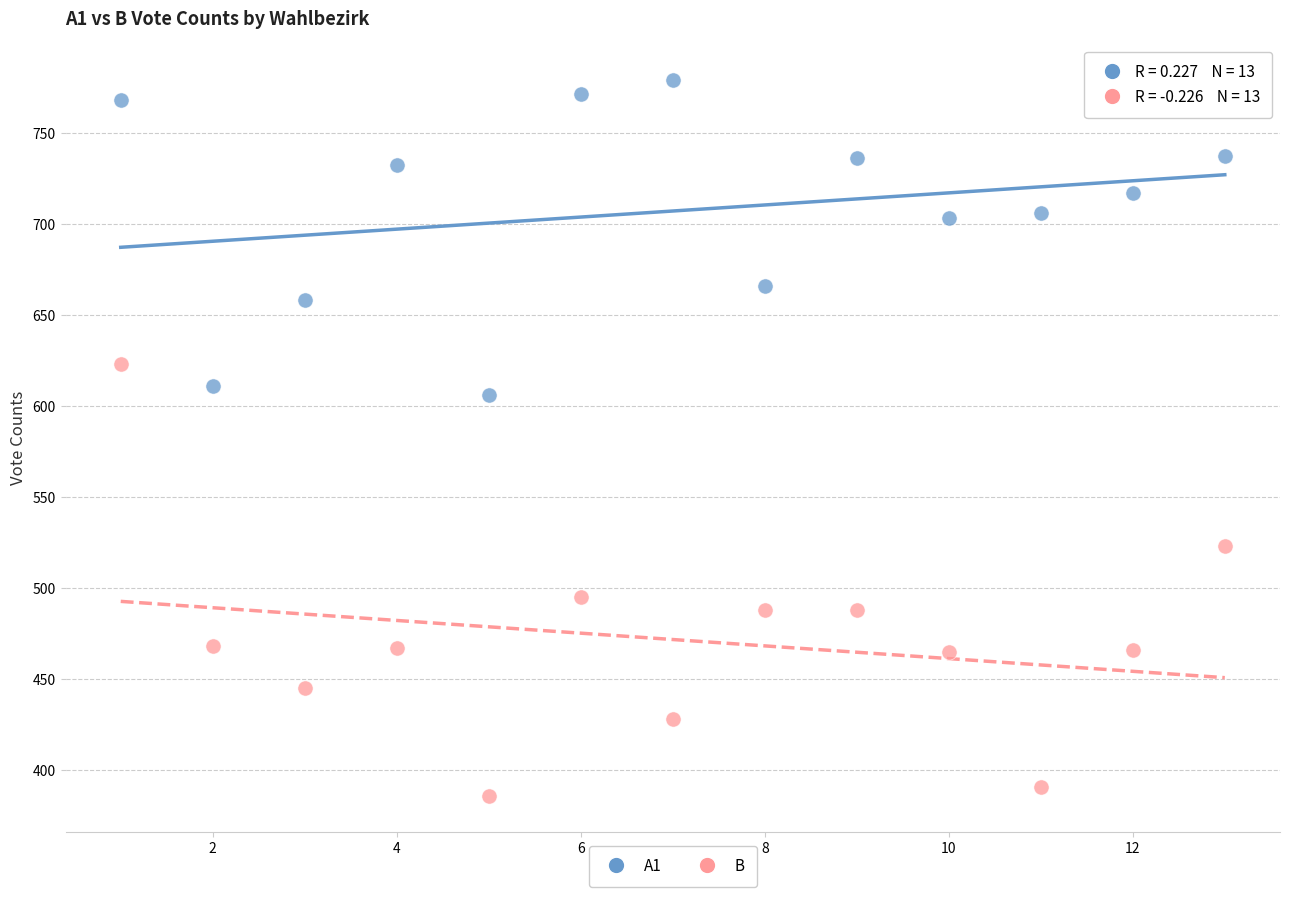

Across all data points, what is the range of X values (max minus min)?

12